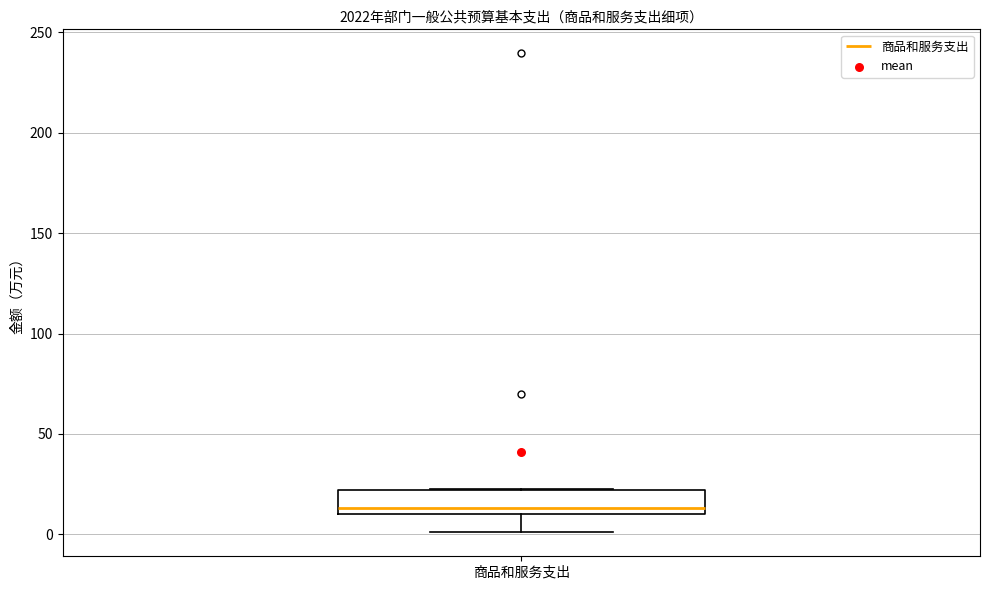

Read this box plot against the y-axis: the position of the median line, the range covered by the box, and the ends of both whiskers. The values are not printed on the chart, so give them approximately, as read against the axis.

median 15, box 10 to 20, whiskers 0 to 25